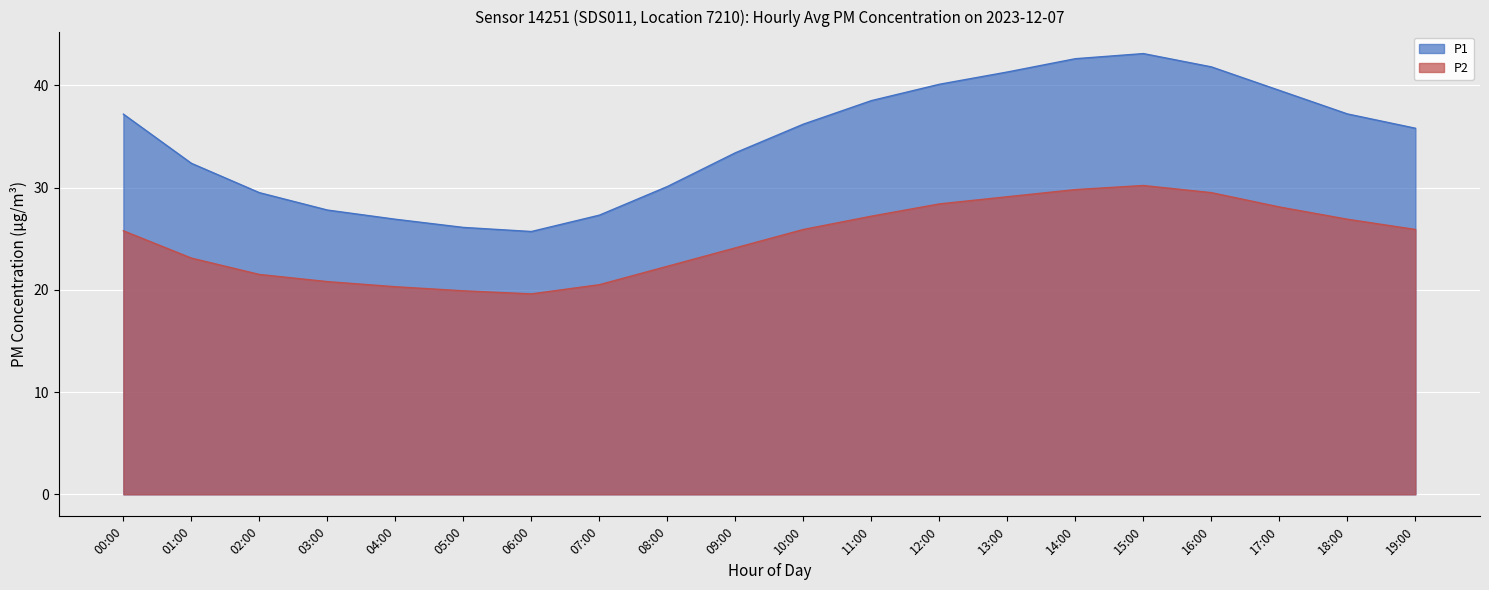

How many lines are shown in the chart?

2